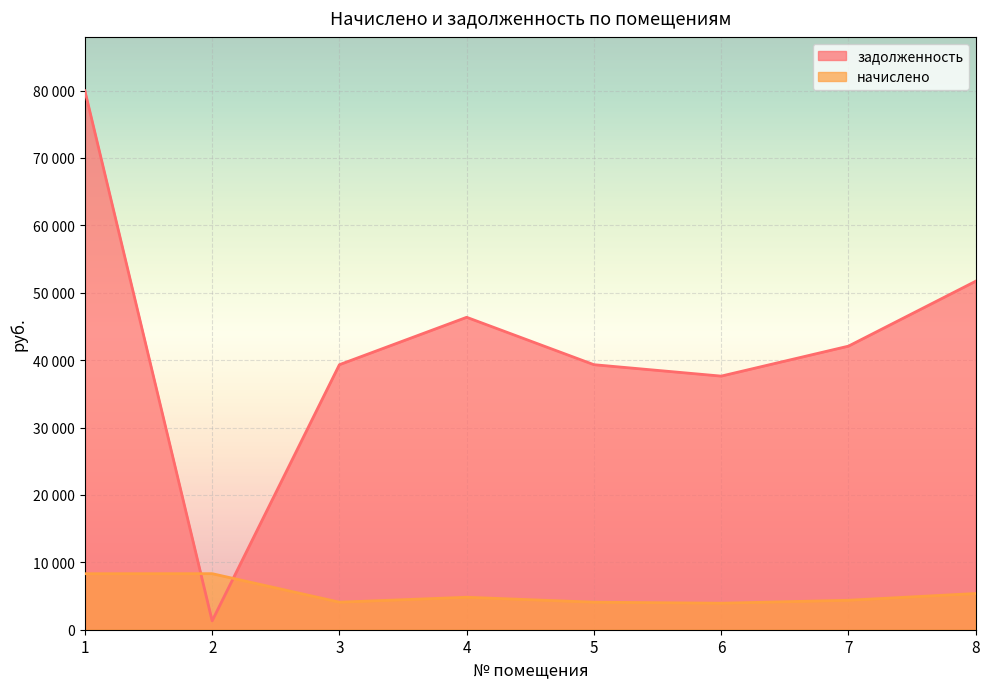

List the labels in order of начислено value, largest first.

2, 1, 8, 4, 7, 3, 5, 6